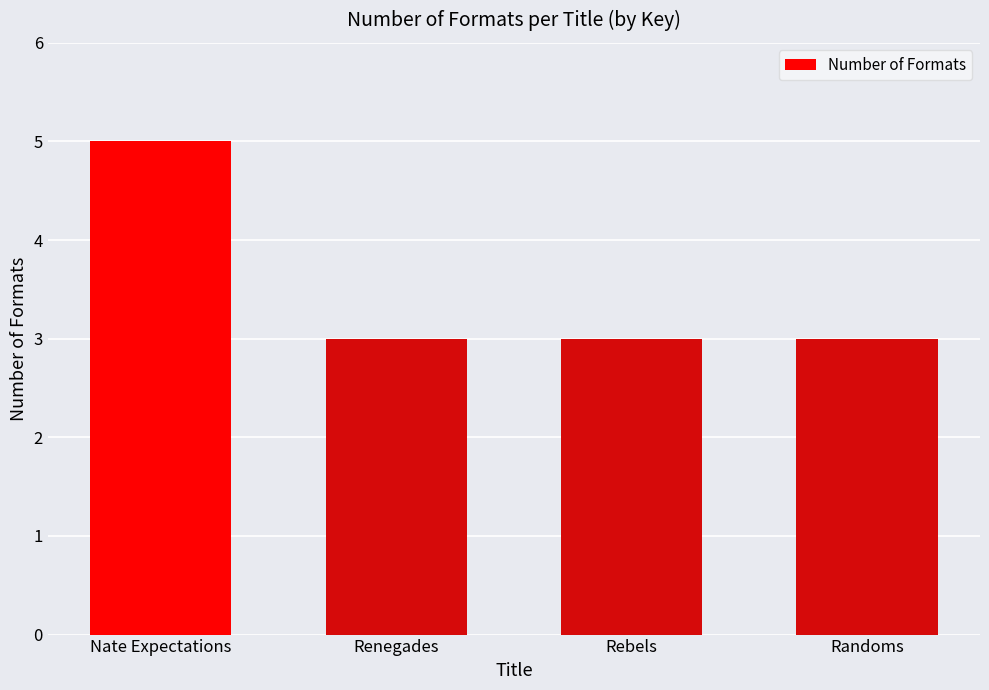

Read the value at Nate Expectations.

5